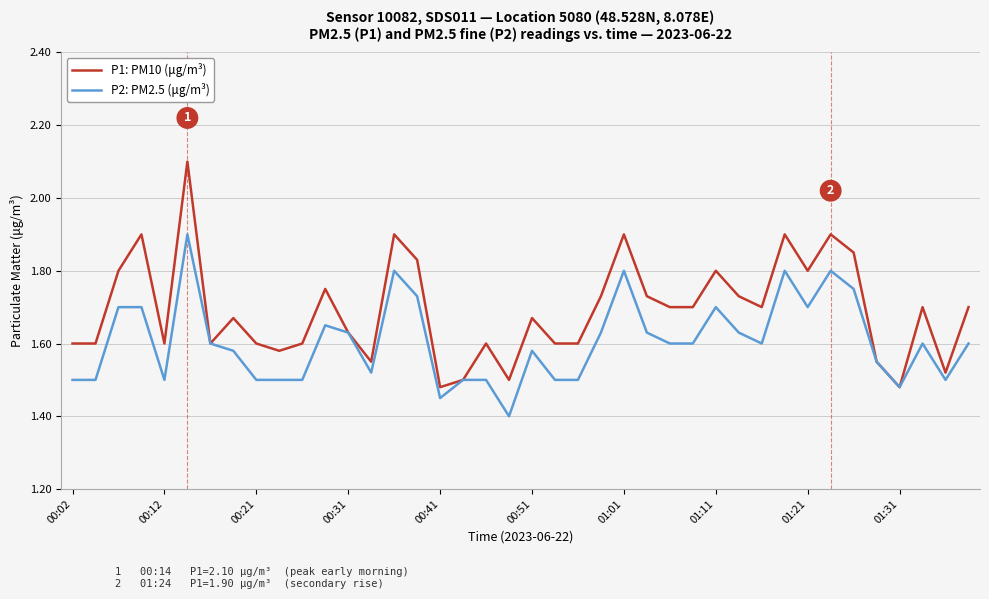

List the series in order of their overall mean, highest first.

P1: PM10 (μg/m³), P2: PM2.5 (μg/m³)